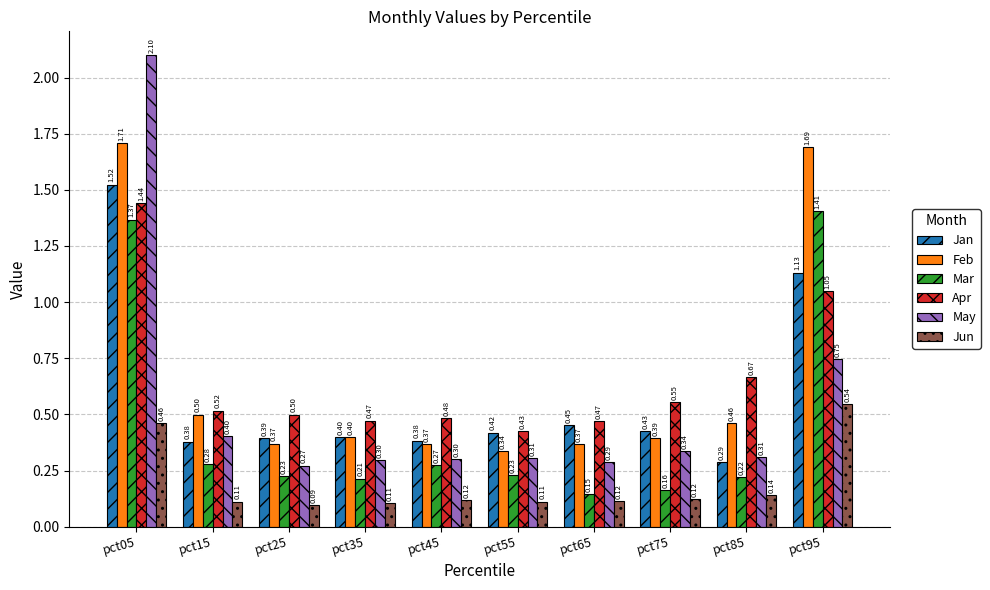

What is the difference between the maximum and minimum values in the Jun series?

0.4